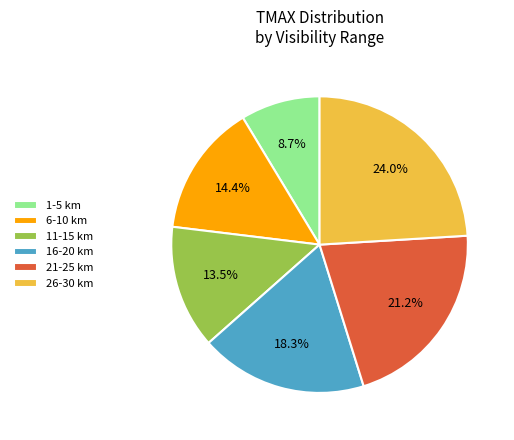

How many segments does this pie chart have?

6